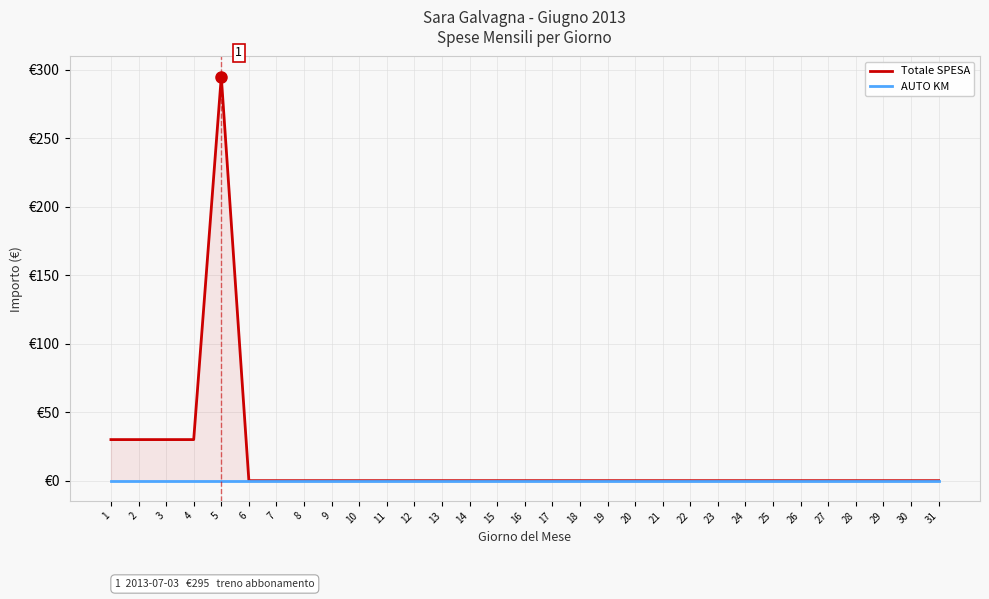

Reading left to right, transcribe all the data shown in this chart.

Totale SPESA: 30	30	30	30	295	0	0	0	0	0	0	0	0	0	0	0	0	0	0	0	0	0	0	0	0	0	0	0	0	0	0
AUTO (KM): 0	0	0	0	0	0	0	0	0	0	0	0	0	0	0	0	0	0	0	0	0	0	0	0	0	0	0	0	0	0	0